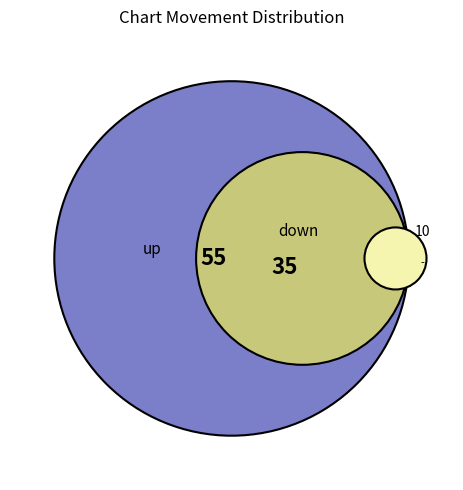

How many segments does this pie chart have?

3